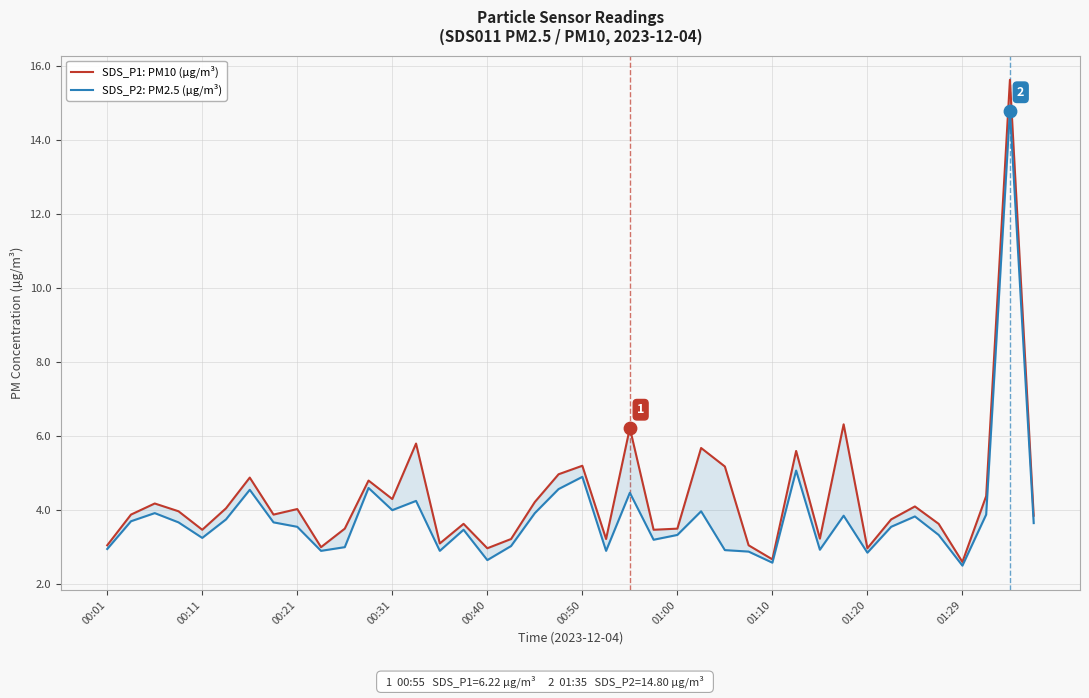

Which series reaches the minimum Y coordinate?

SDS_P2: PM2.5 (µg/m³)